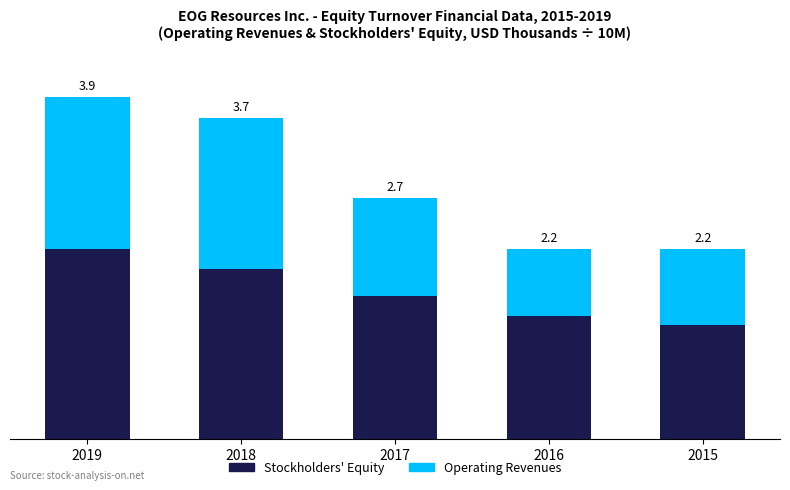

Does the chart contain any negative values?

No